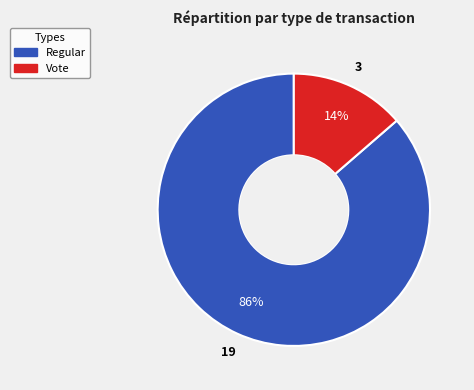

What is the smallest slice in the pie chart?

Vote